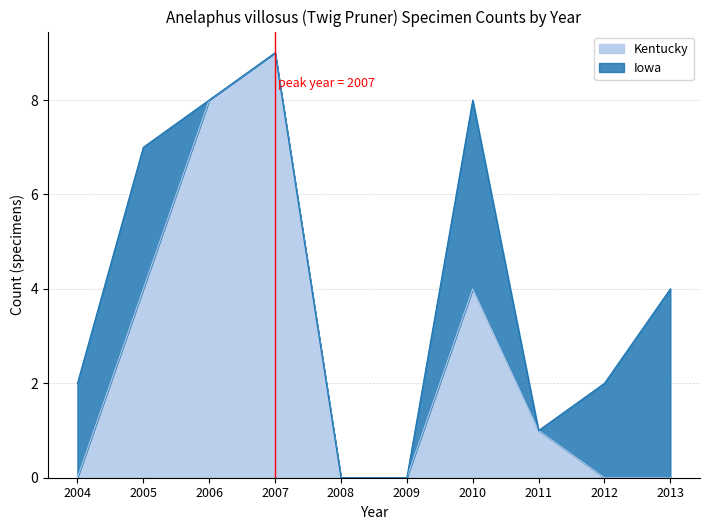

Which category has the highest value in the Kentucky series?

2007